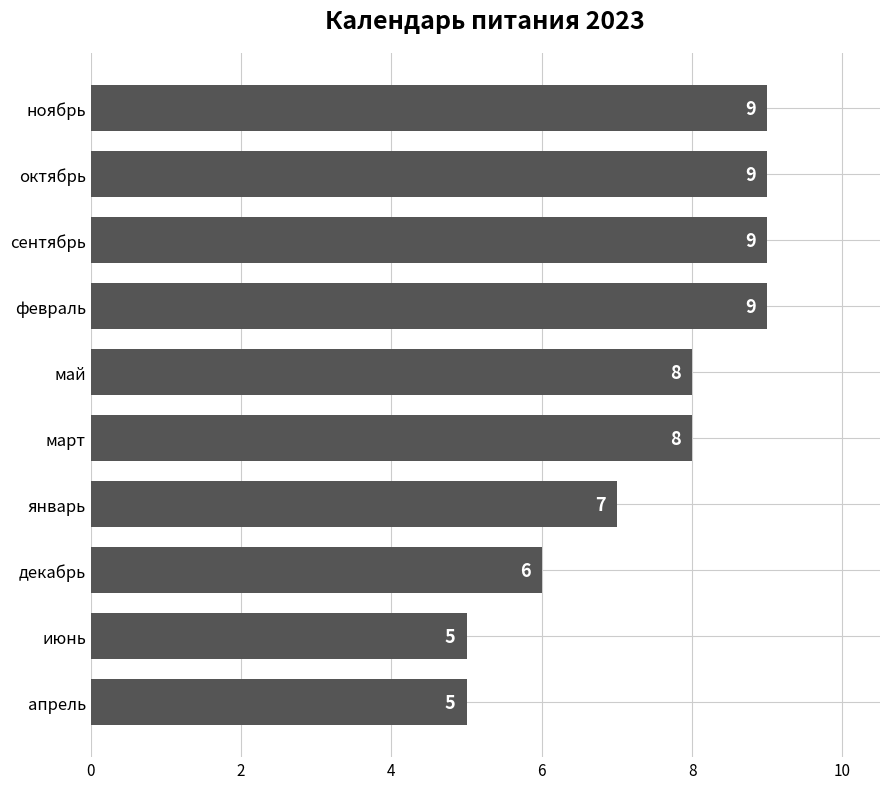

How many bars are there in total?

10